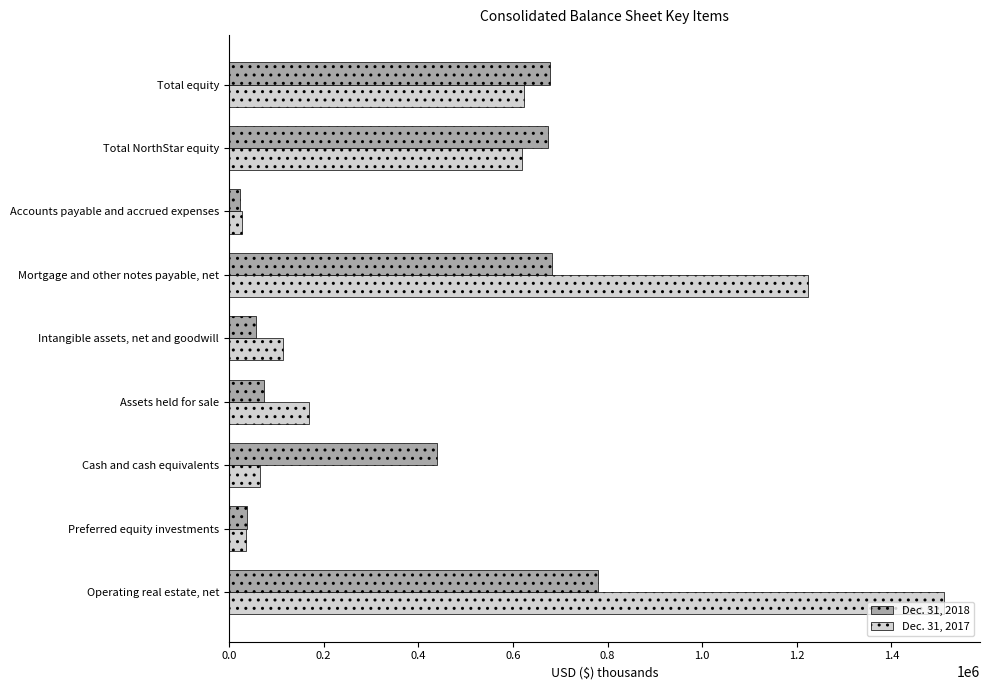

What is the sum of the Dec. 31, 2018 values at Total NorthStar equity and Operating real estate, net?

1454267